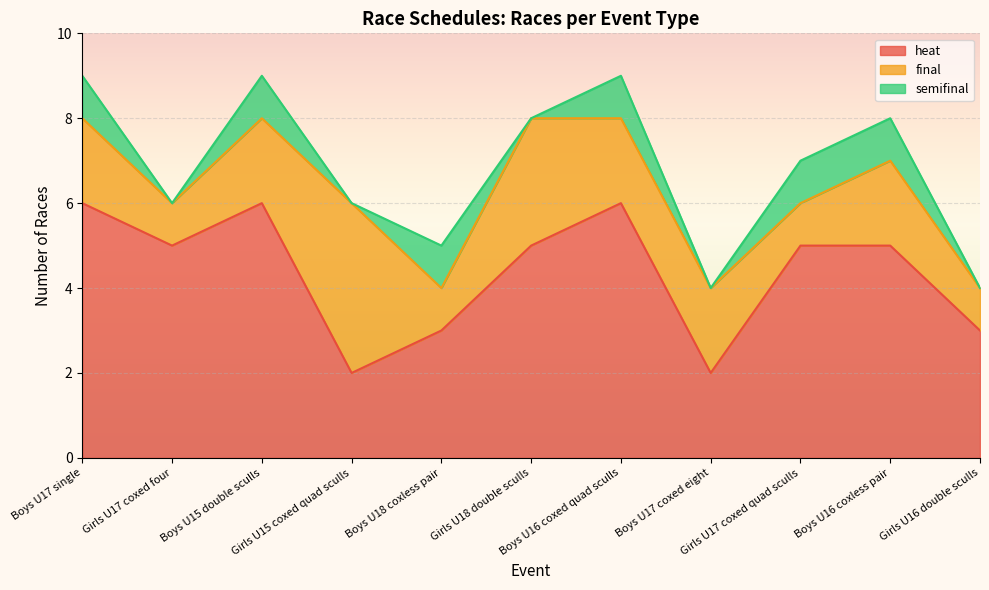

The heat series shows 1 at Boys U16 coxless pair. True or false?

False